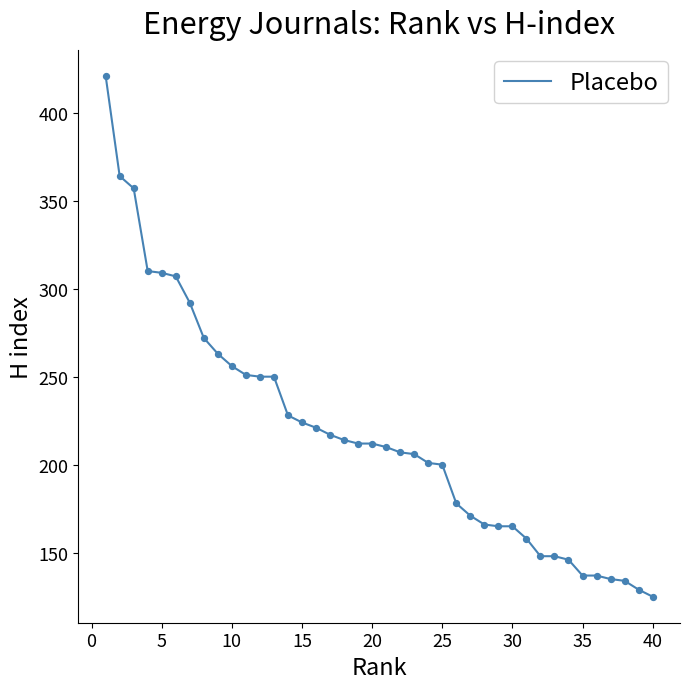

What is the smallest value displayed?

125